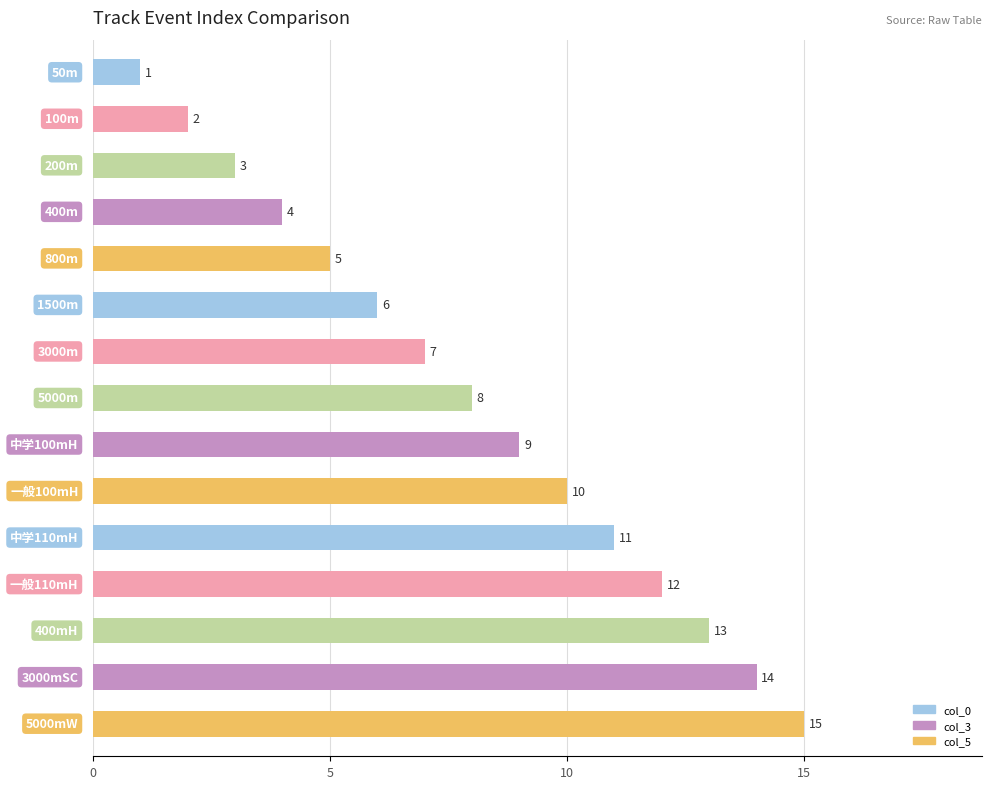

What is the difference between the maximum and minimum values?

14